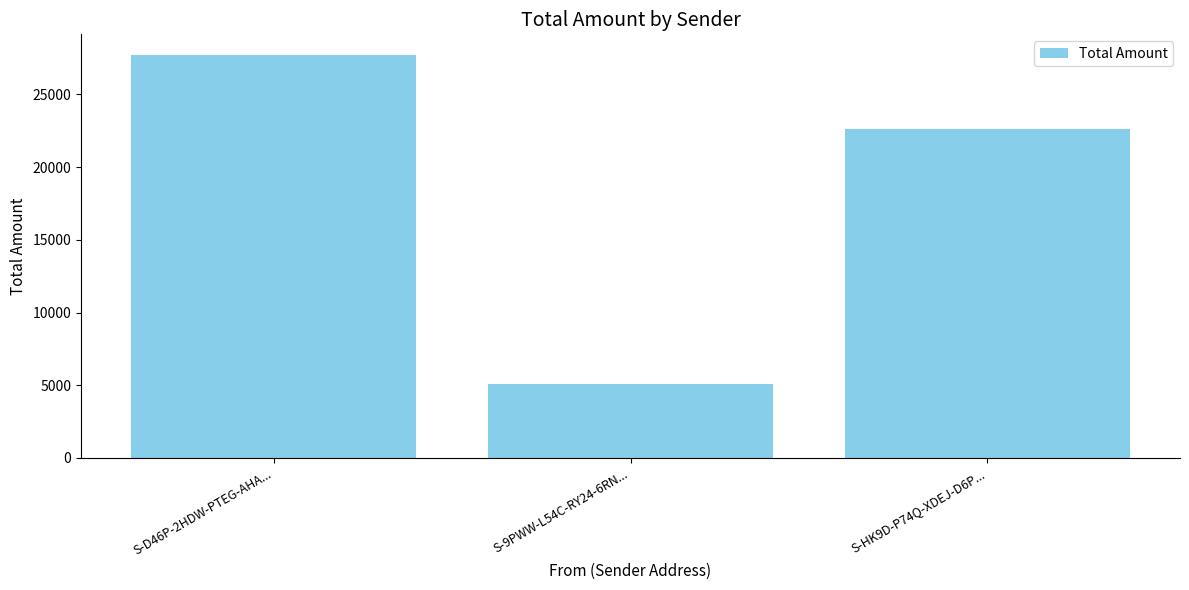

Reading right to left, what are all the values shown in this chart?

22650.4	5101.0	27746.4